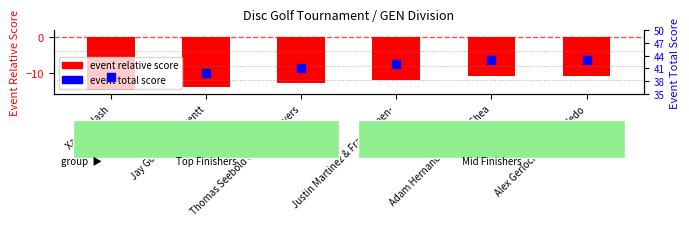

Between Alex Gerlock & Alex Talledo and Adam Hernandez & Tyler Shea, which is larger?

Alex Gerlock & Alex Talledo